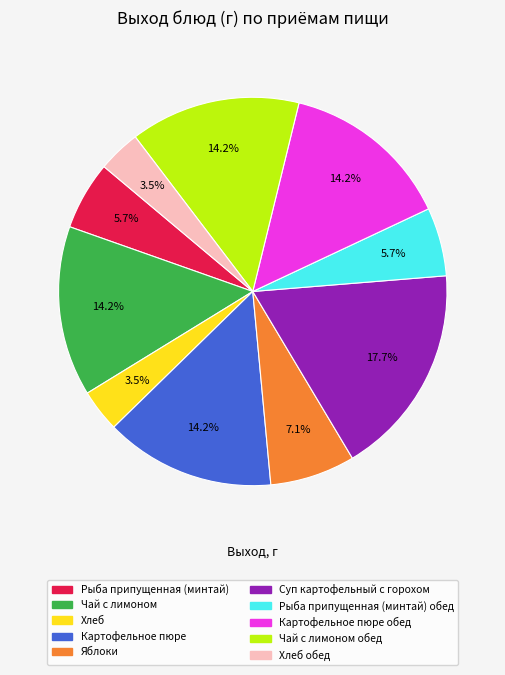

To the nearest percent, what is the difference between the largest and smallest slice percentages?

14%